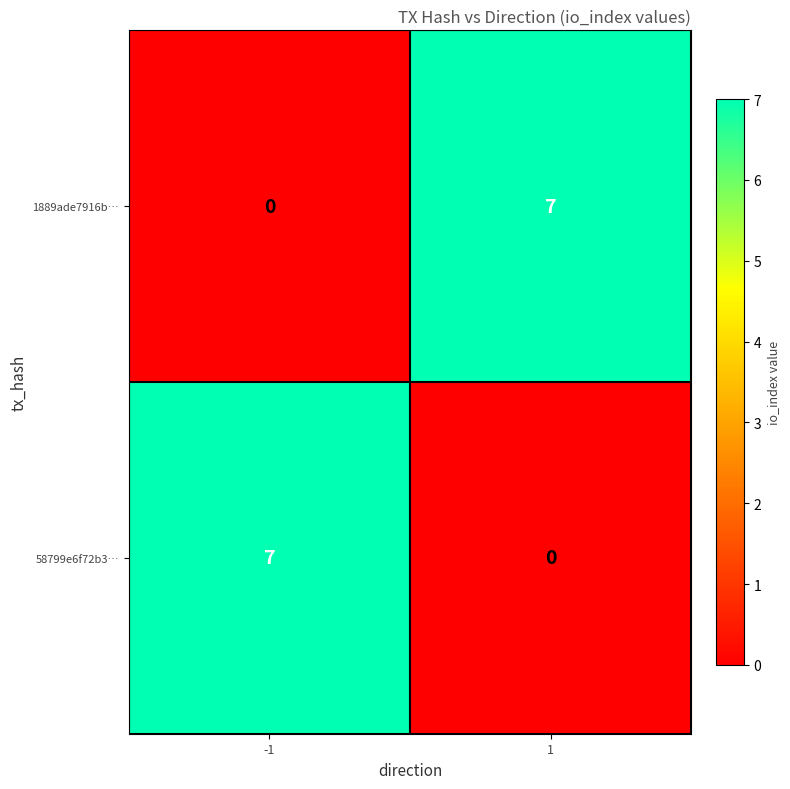

Rank the series at -1 from lowest to highest value.

1889ade7916b…, 58799e6f72b3…